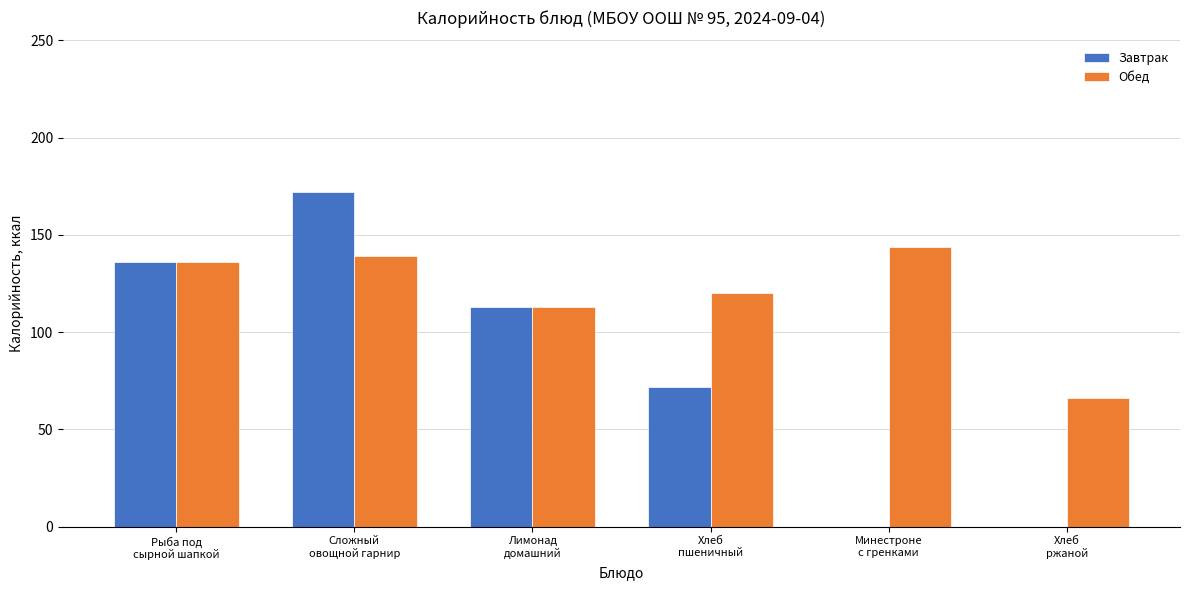

Is the value of Обед at Хлеб
пшеничный greater than the value of Завтрак at Минестроне
с гренками?

Yes